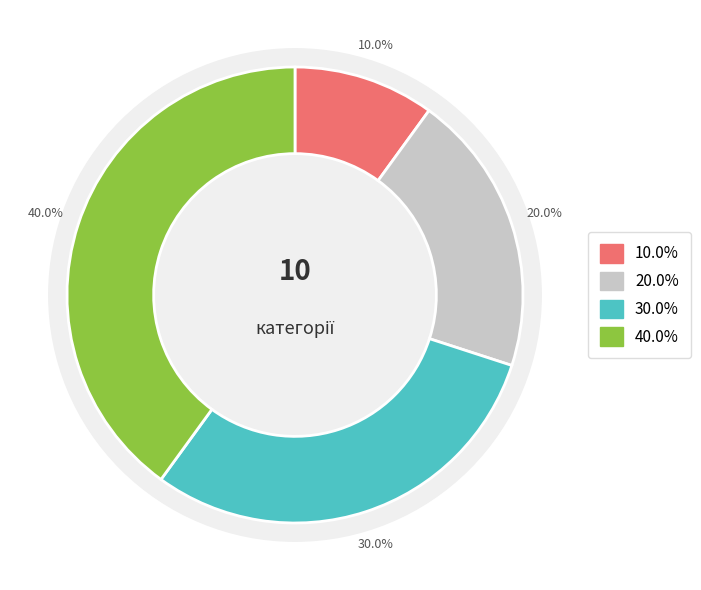

To the nearest percent, what is the difference between the largest and smallest slice percentages?

30%